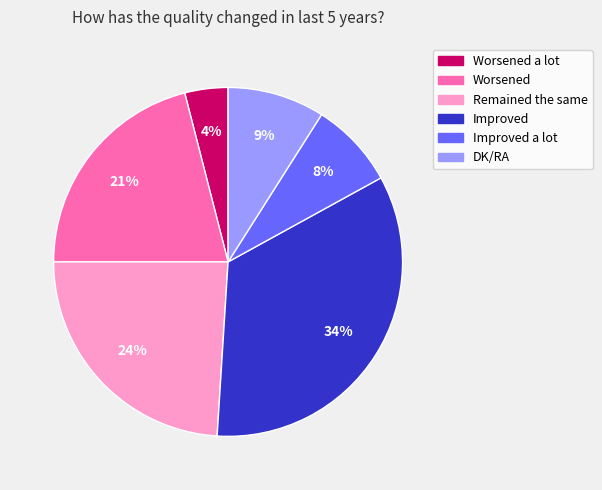

Is there any slice that represents more than half of the pie?

No